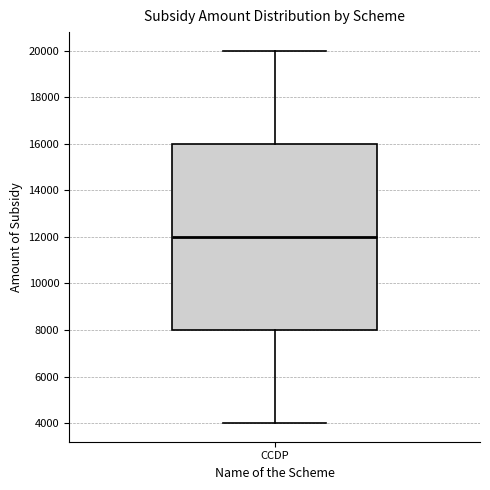

Read this box plot against the y-axis: the position of the median line, the range covered by the box, and the ends of both whiskers. The values are not printed on the chart, so give them approximately, as read against the axis.

median 12000, box 8000 to 16000, whiskers 4000 to 20000